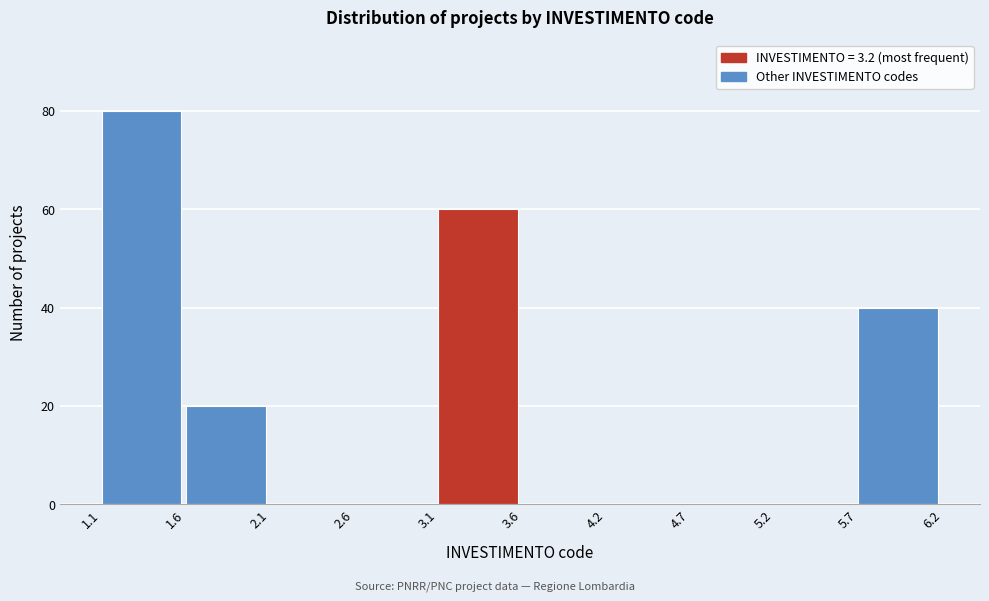

Reading left to right, list every bar in this chart as the range it spans on the x-axis followed by its height. The values are not printed on the chart, so give them approximately, as read against the axis.

1.1 to 1.6: 80
1.6 to 2.1: 20
2.1 to 2.6: 0
2.6 to 3.1: 0
3.1 to 3.6: 60
3.6 to 4.2: 0
4.2 to 4.7: 0
4.7 to 5.2: 0
5.2 to 5.7: 0
5.7 to 6.2: 40